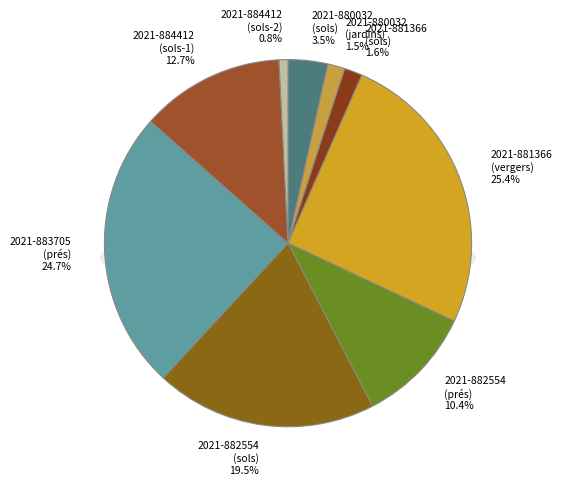

Which slice is the smallest?

2021-884412 (sols-2)